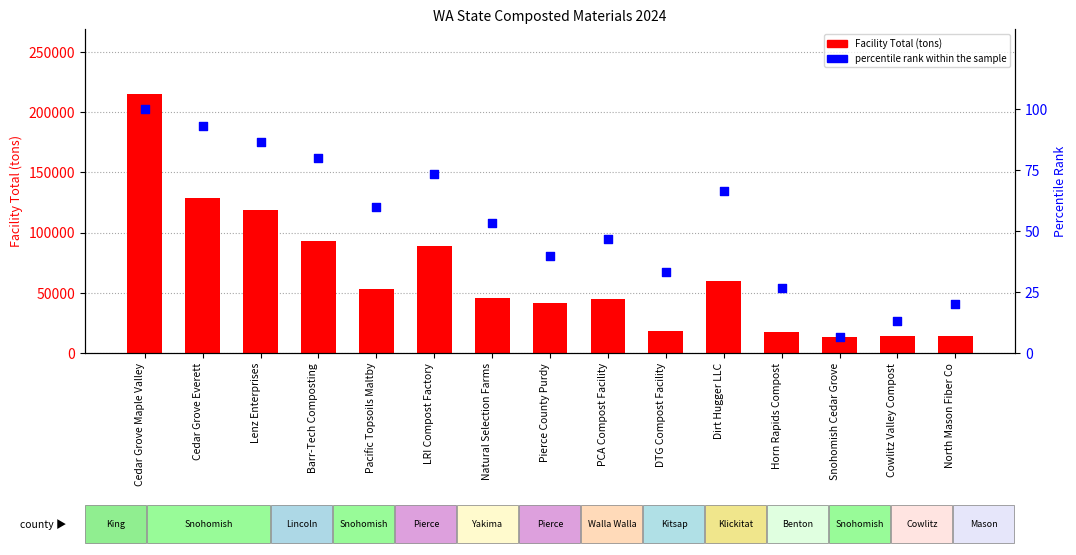

At which category is the sum across all series the highest?

Cedar Grove Maple Valley